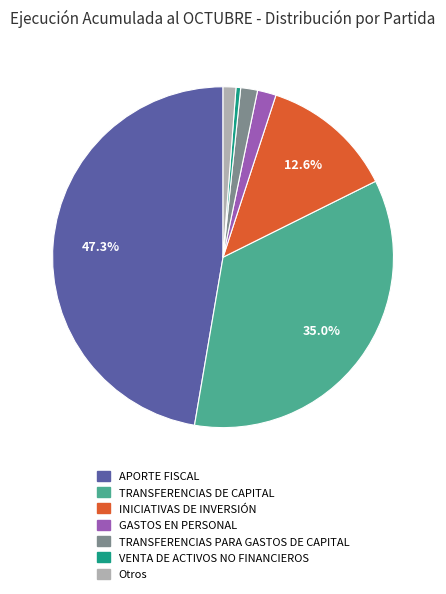

To the nearest percent, what is the average slice percentage?

14%